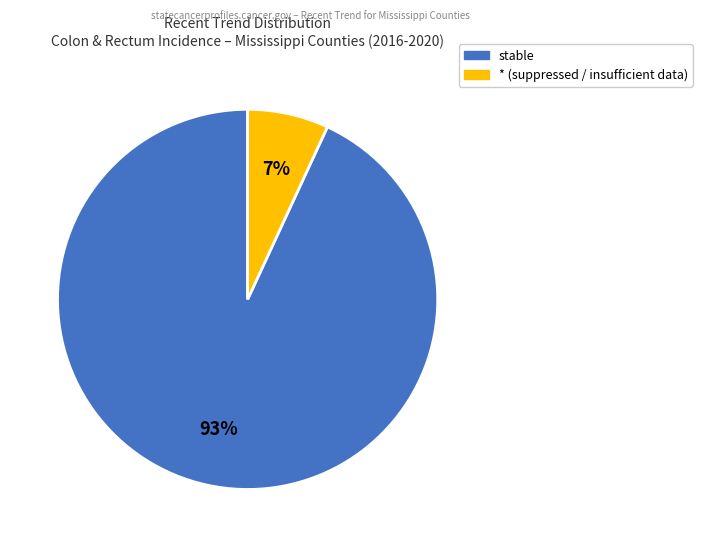

To the nearest percent, what is the average slice percentage?

50%